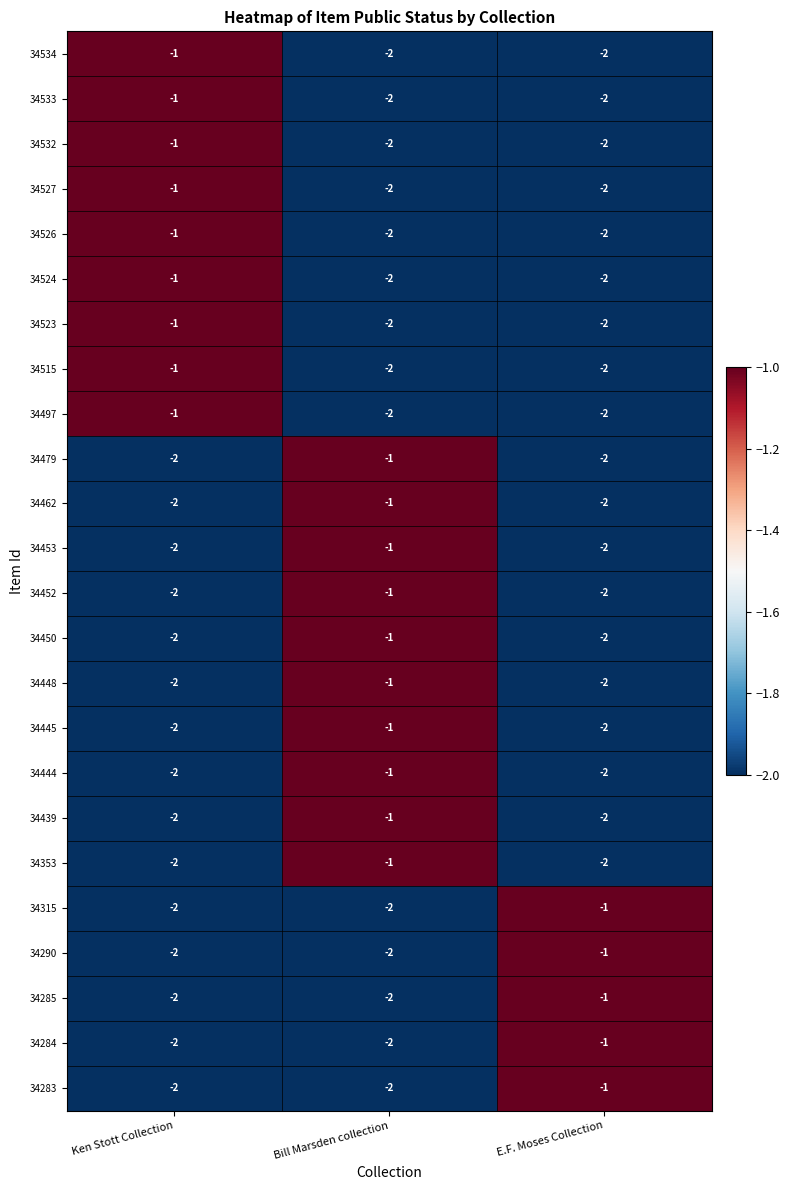

Is the value of 34445 at E.F. Moses Collection greater than the value of 34497 at Ken Stott Collection?

No